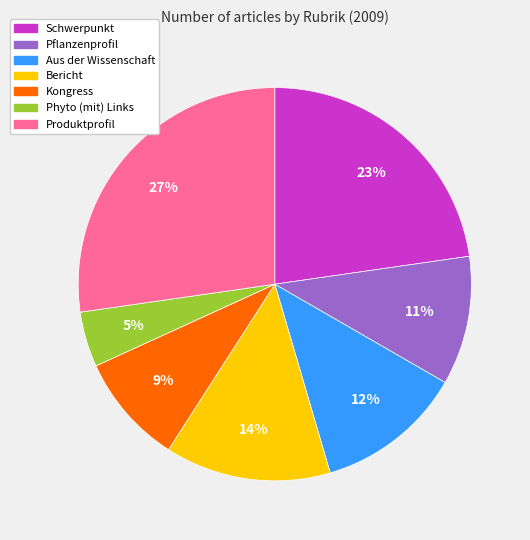

To the nearest percent, what is the average slice percentage?

14%